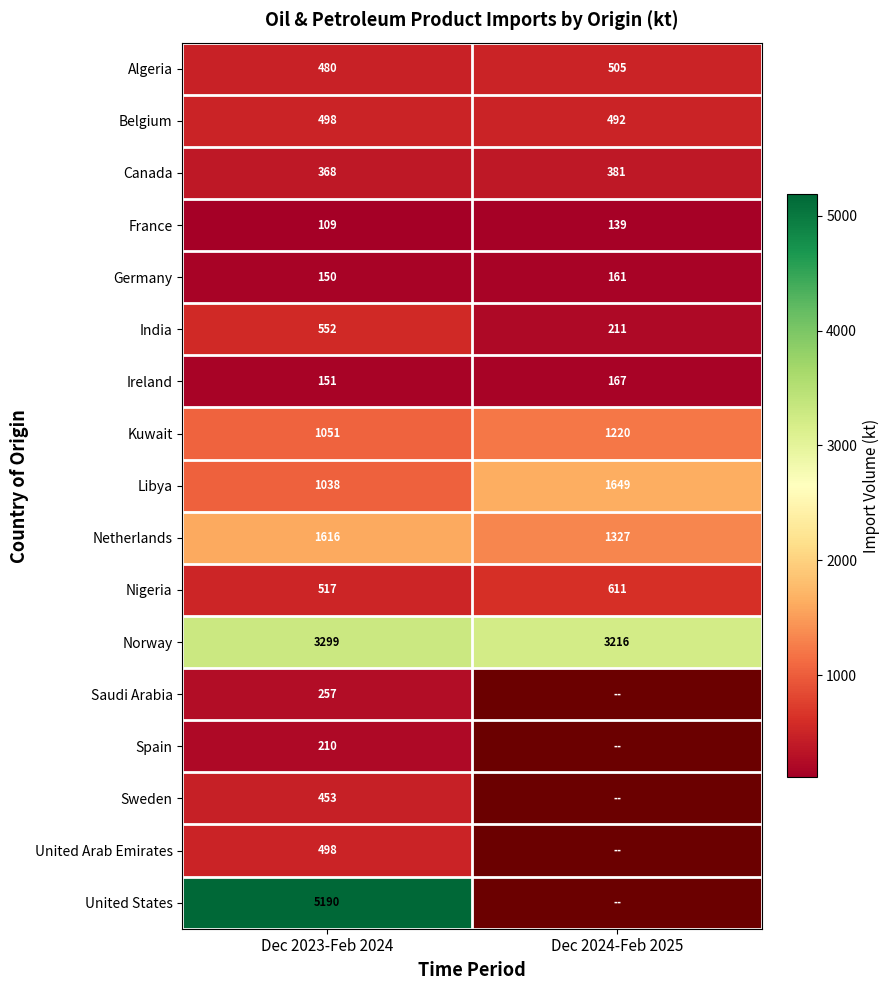

What is the lowest value of the Saudi Arabia series?

257.4